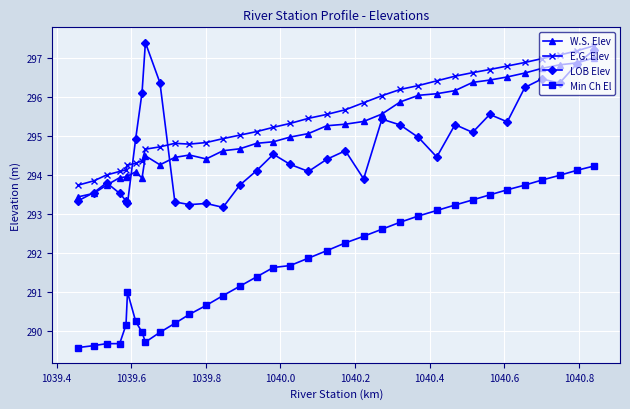

Which series has the widest spread of values?

Min Ch El